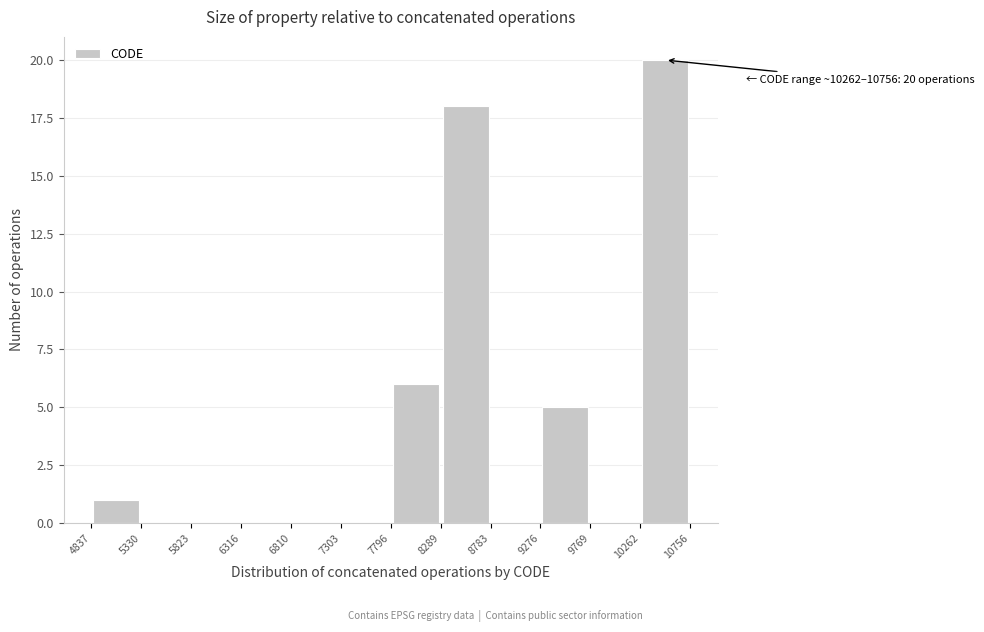

Over which range of the x-axis is the bar tallest?

10262 to 10756